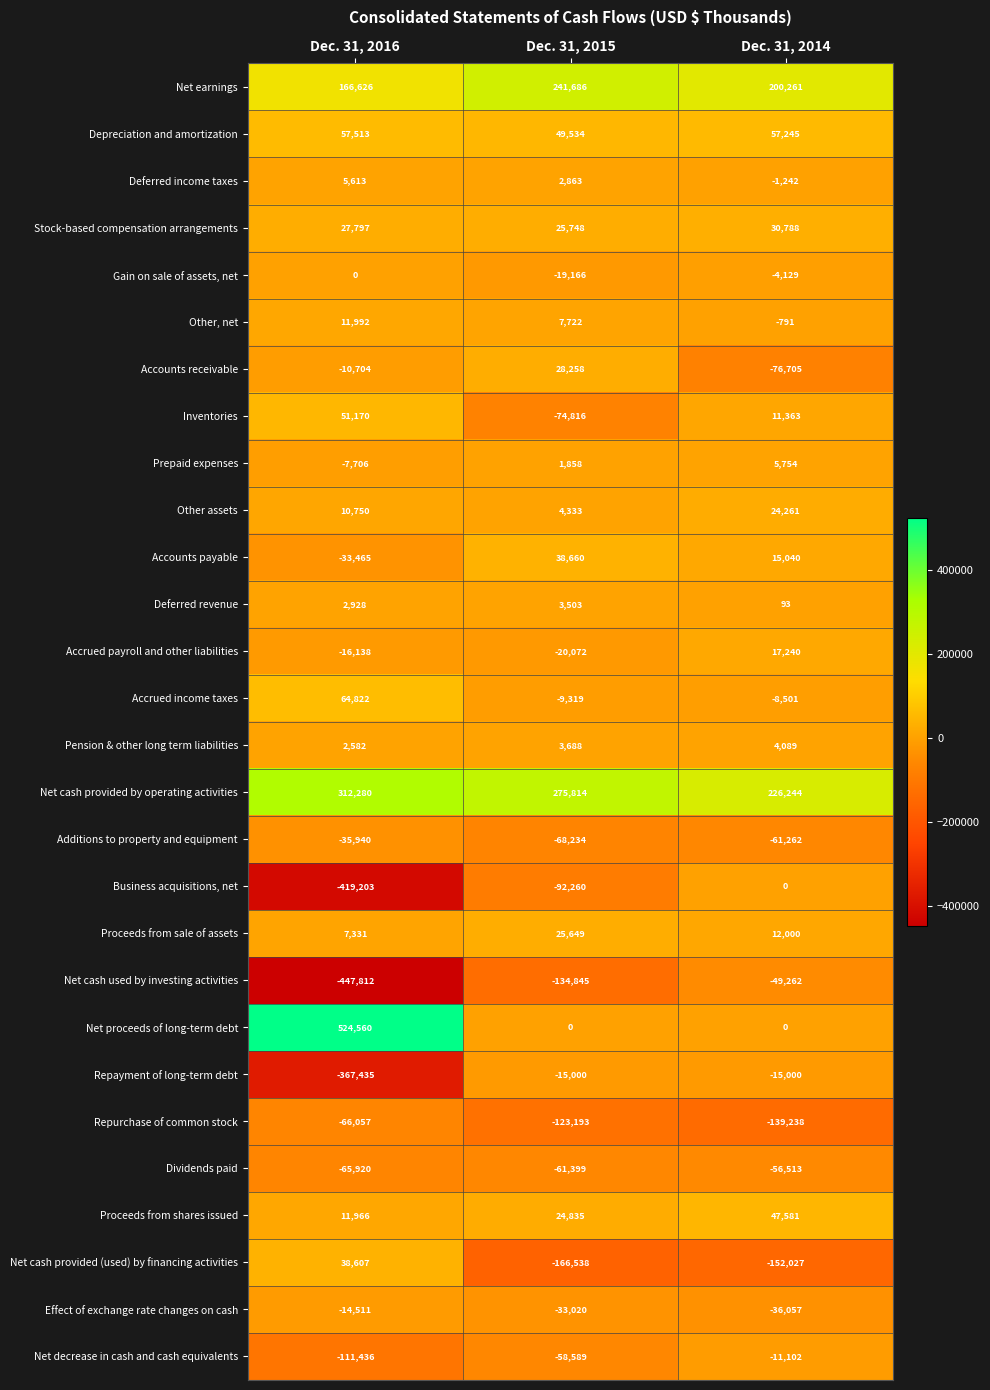

True or false: Accrued income taxes has a value of -9319 at Dec. 31, 2015.

True